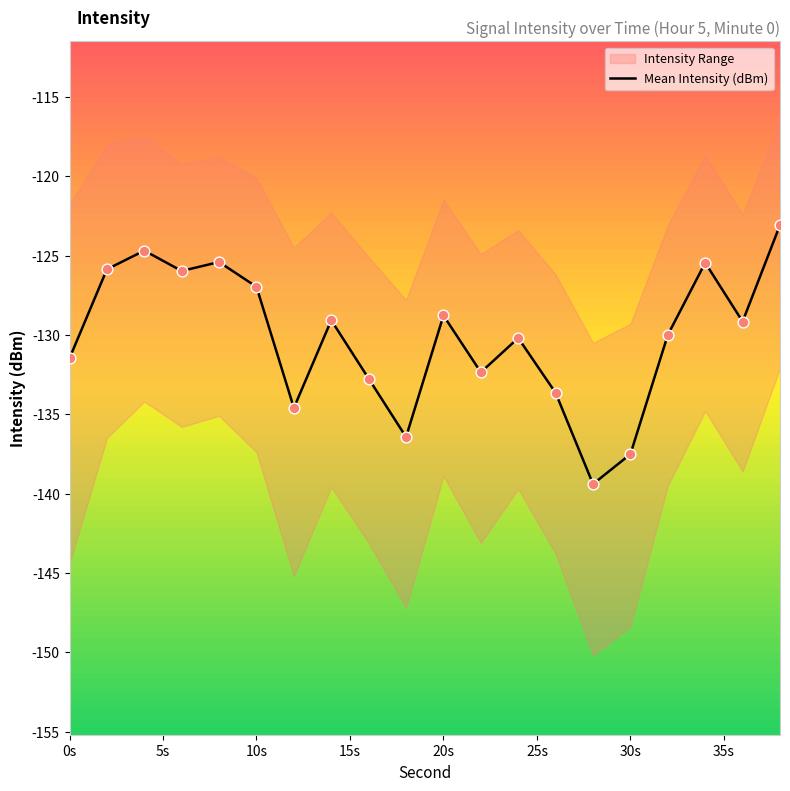

What is the minimum value for Mean Intensity (dBm)?

-139.4